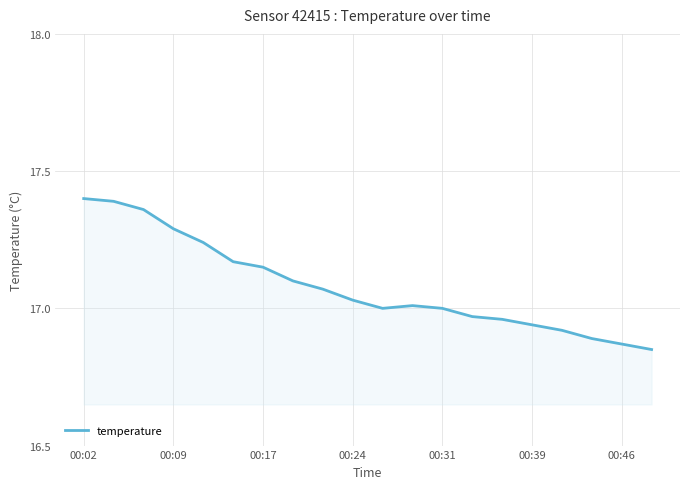

Which category has the highest value across all series?

00:02